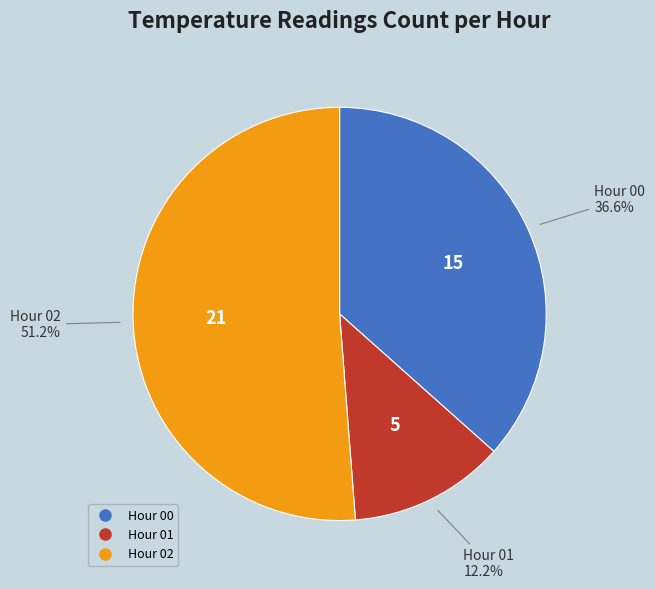

Is there a majority slice in this chart?

Yes